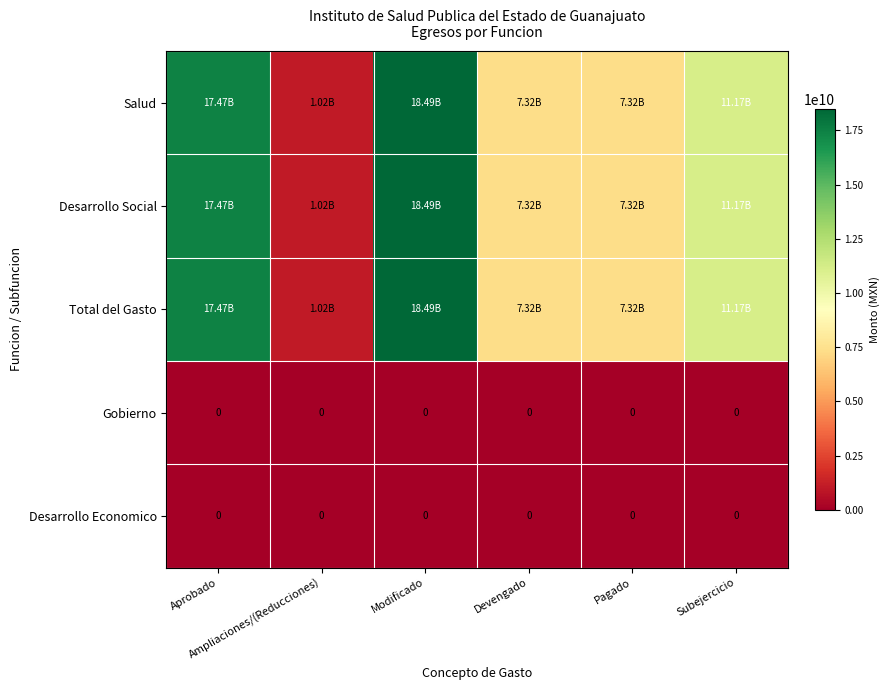

The Total del Gasto series shows 11167523150.4 at Subejercicio. True or false?

True